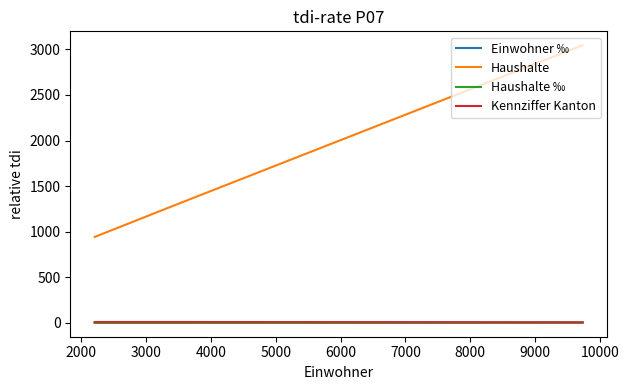

What is the average value of the Kennziffer Kanton series?

9.0